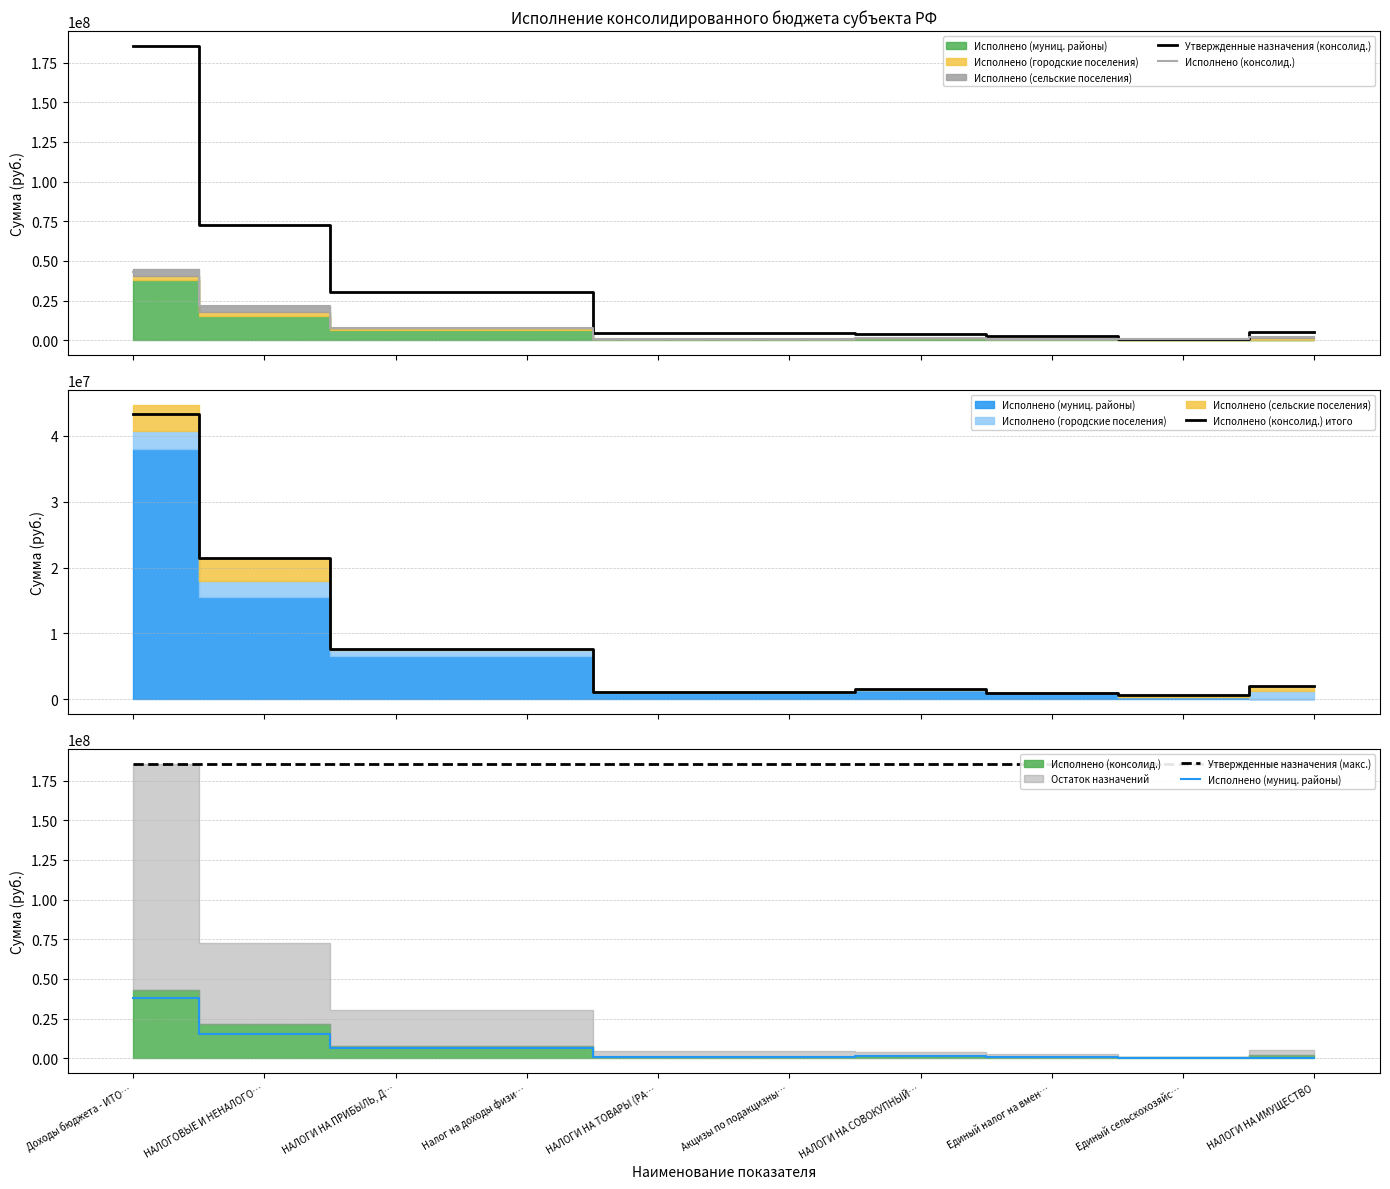

The Исполнено (консолид.) series shows 1093575.9 at НАЛОГИ НА ТОВАРЫ (РА…. True or false?

True